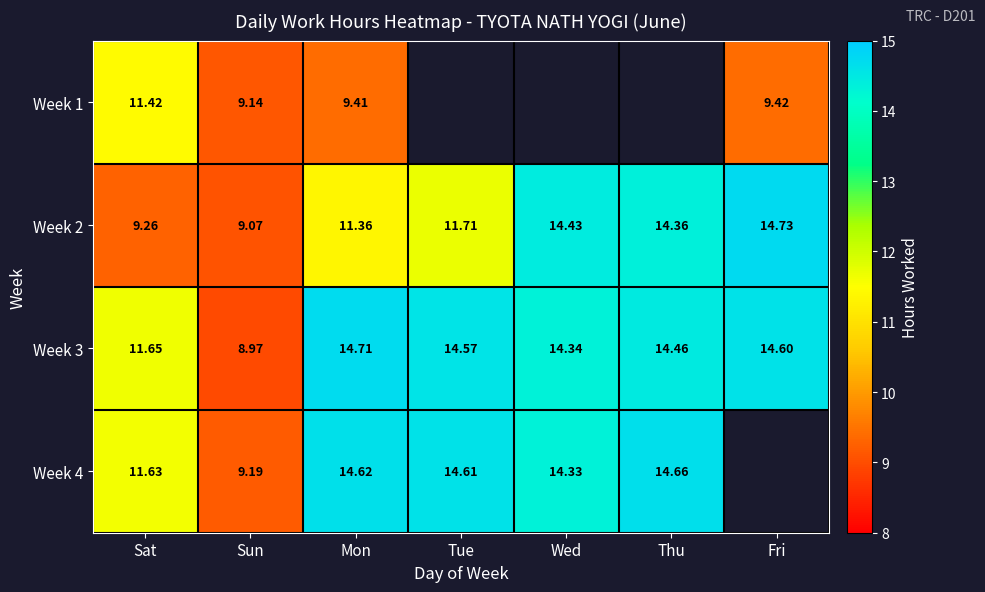

At which label does Week 3 reach its peak?

Mon